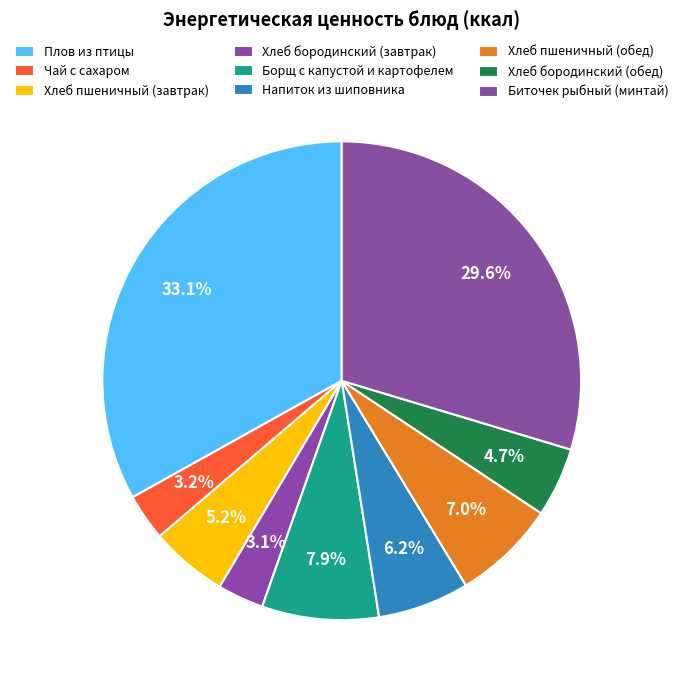

How many segments does this pie chart have?

9